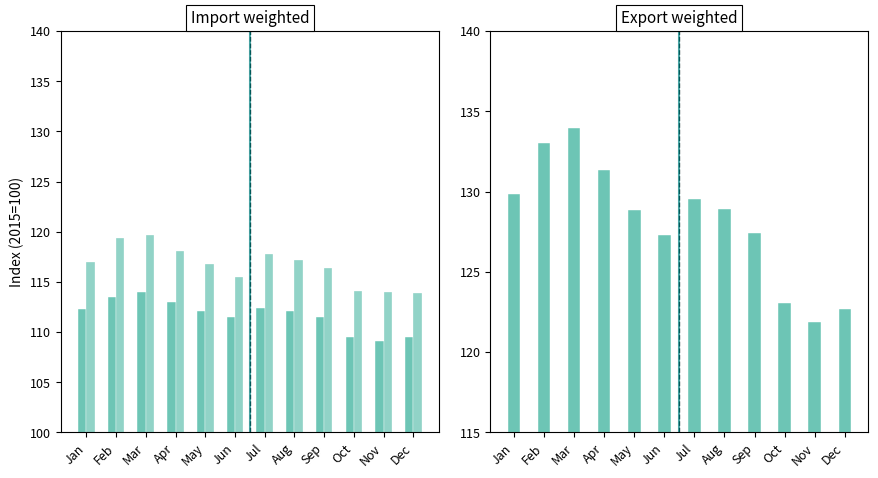

What is the sum of all Import weighted values?

1340.5